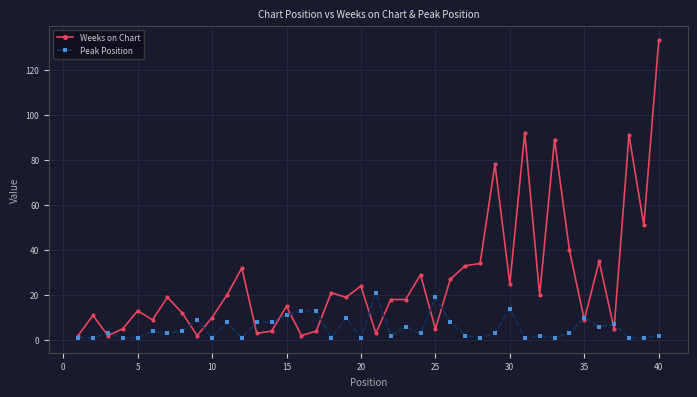

What is the greatest value displayed?

133